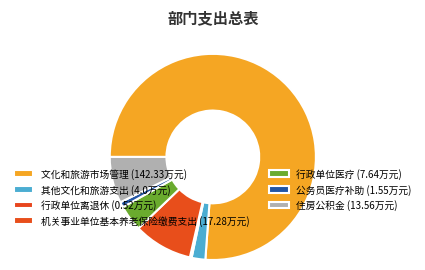

What portion of the pie excludes 机关事业单位基本养老保险缴费支出?

90.8%